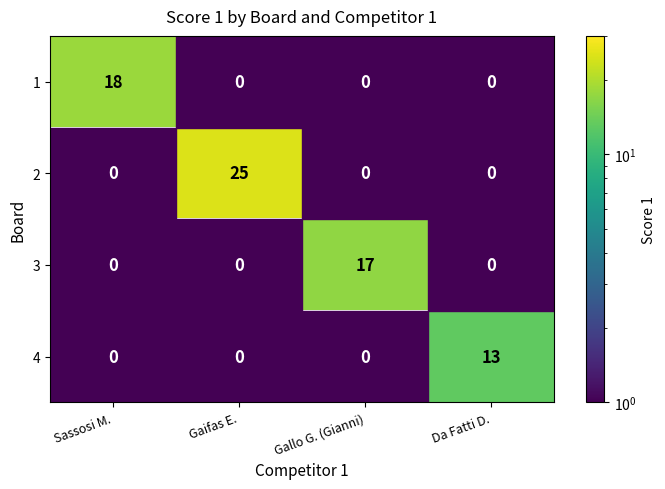

Is it true that 2 equals 25 at Gaifas E.?

True